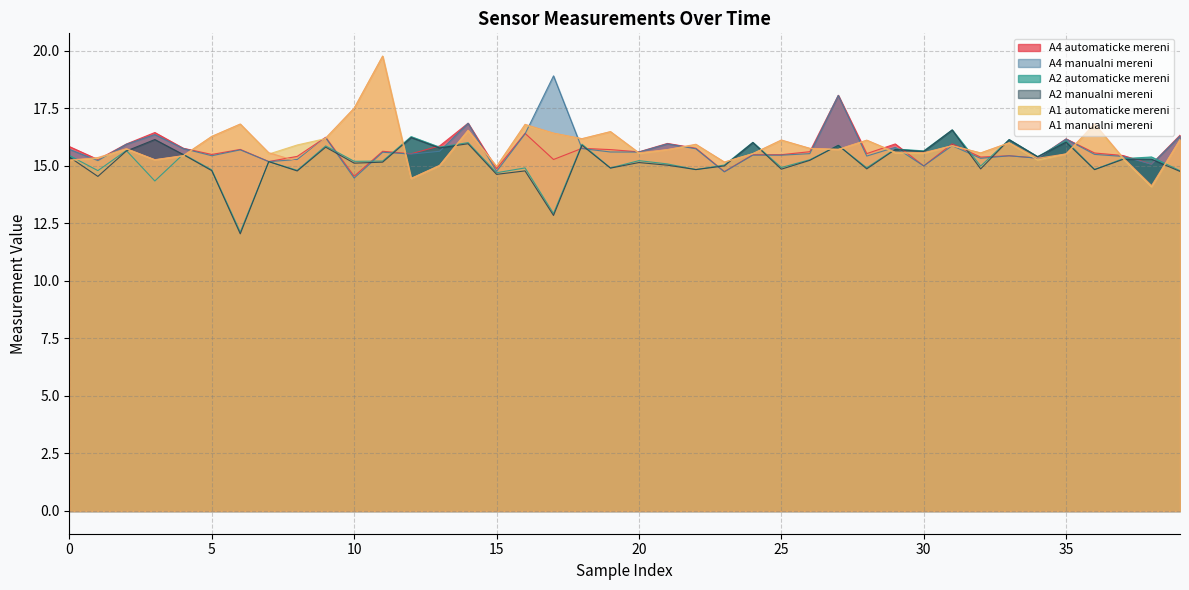

Which label corresponds to the largest value in the chart?

11